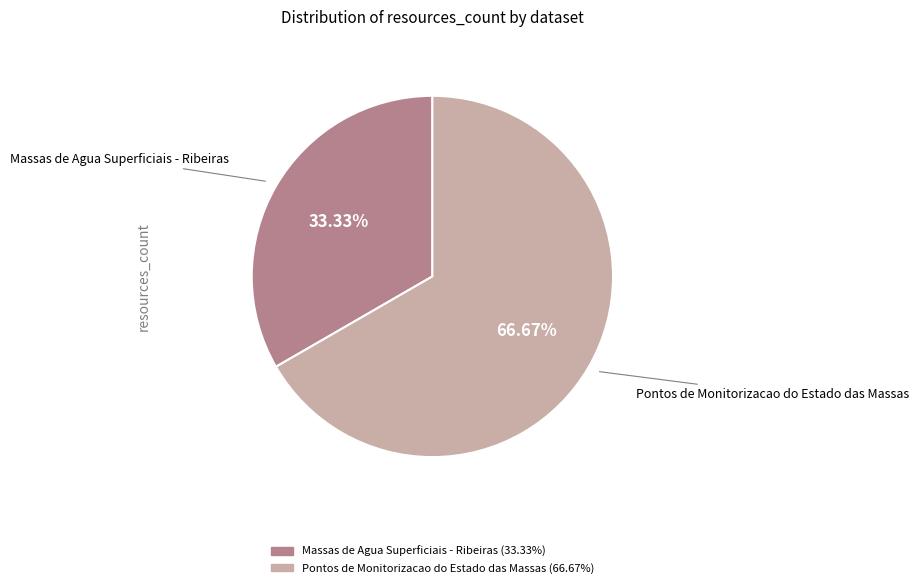

Between Massas de Agua Superficiais - Ribeiras and Pontos de Monitorizacao do Estado das Massas, which is larger?

Pontos de Monitorizacao do Estado das Massas